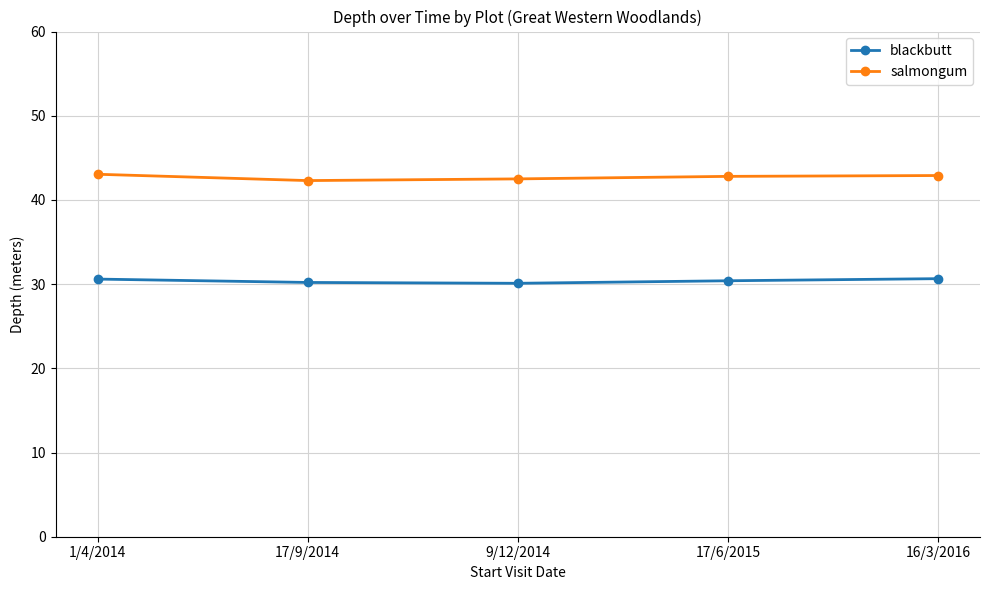

At how many categories does at least one series exceed 36?

5